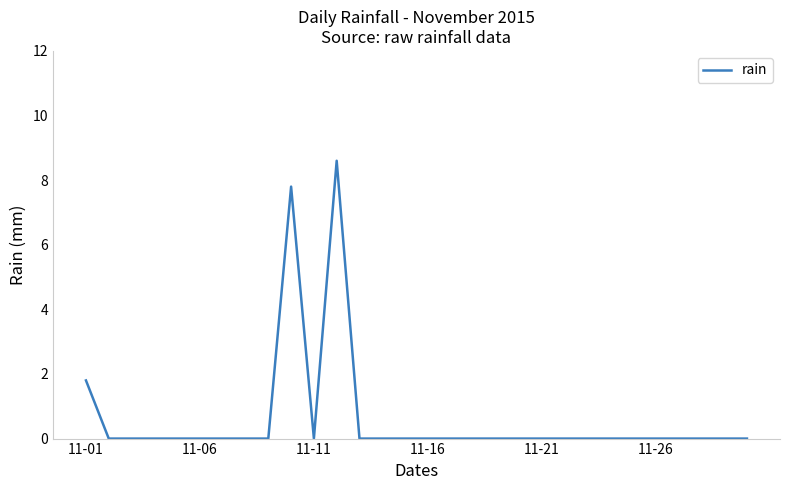

What is the maximum value shown in the chart?

8.6